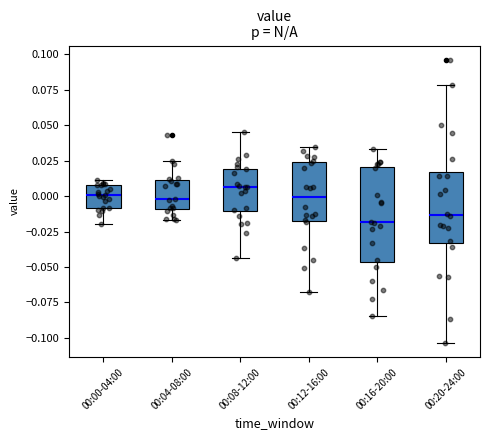

Which box's median line is the lowest?

00:16-20:00